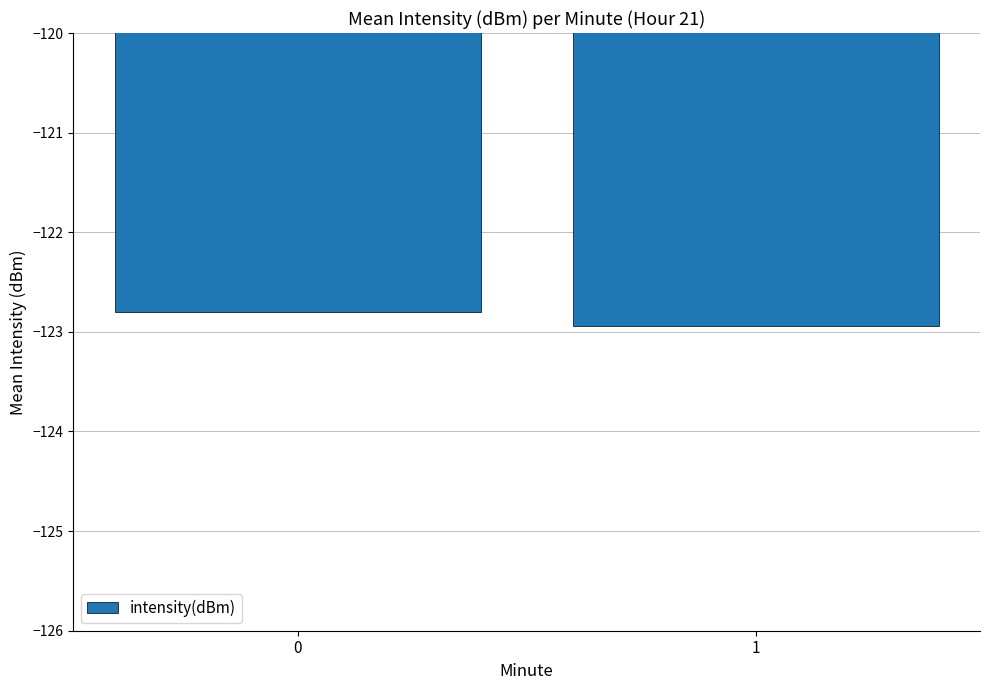

What is the sum of the values at 1 and 0?

-245.7